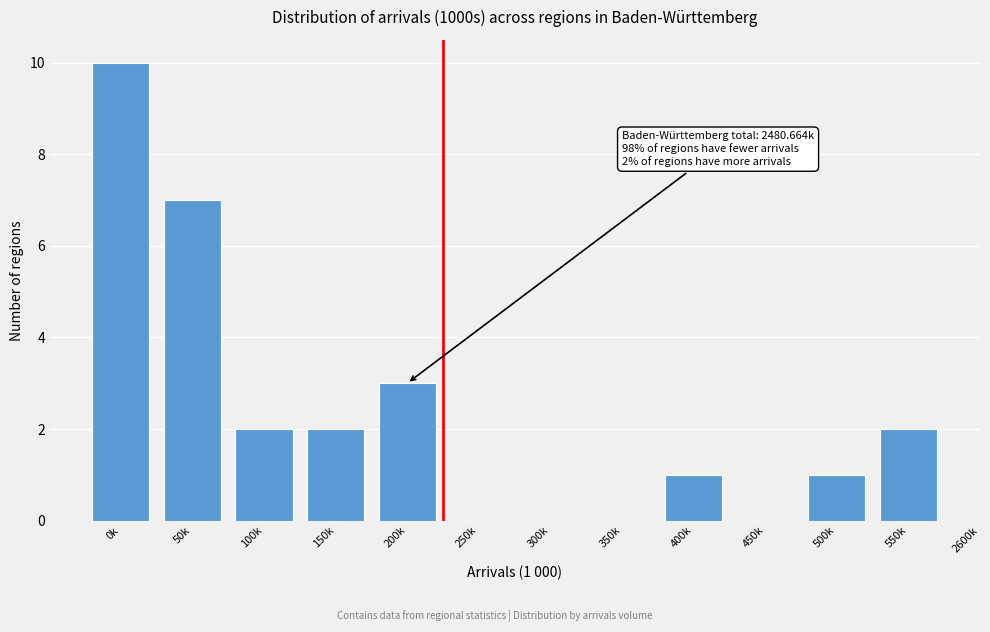

Reading right to left, what are all the values shown in this chart?

550k=2	500k=1	450k=0	400k=1	350k=0	300k=0	250k=0	200k=3	150k=2	100k=2	50k=7	0k=10